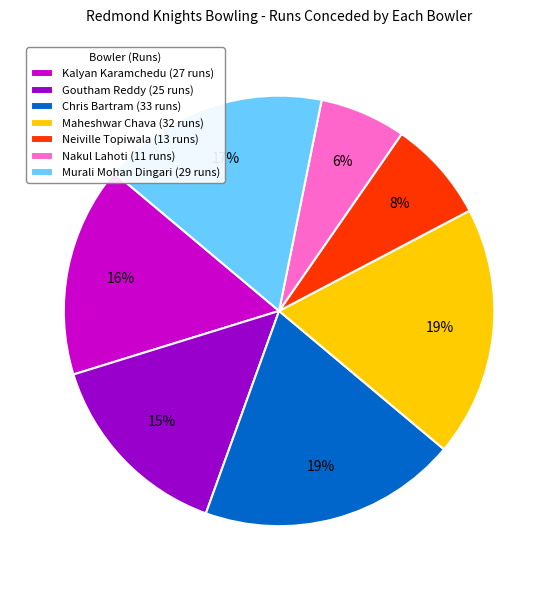

Is there any slice that represents more than half of the pie?

No